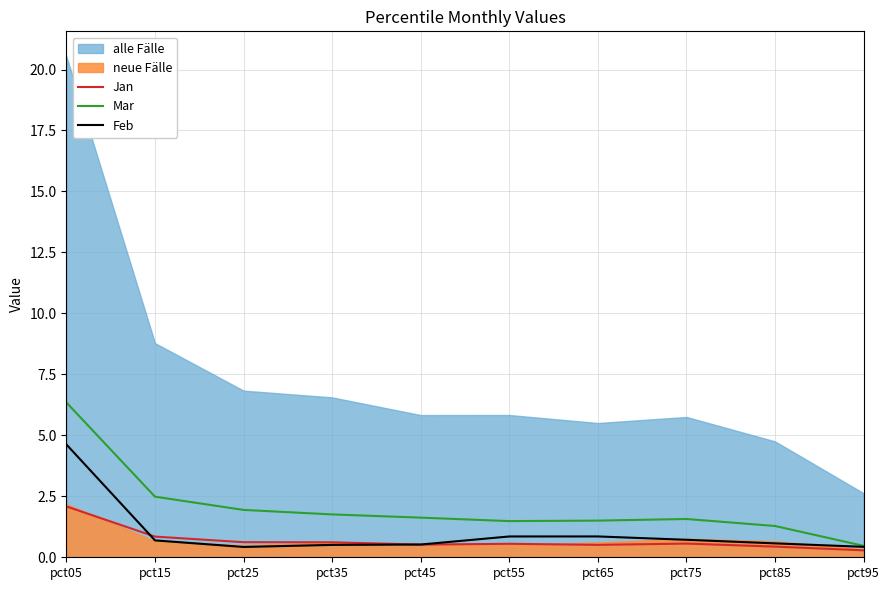

The Feb series shows 1.3 at pct65. True or false?

False